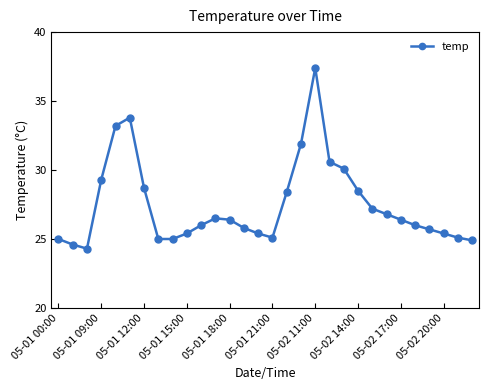

What is the value of the 6th point from the left?

33.8